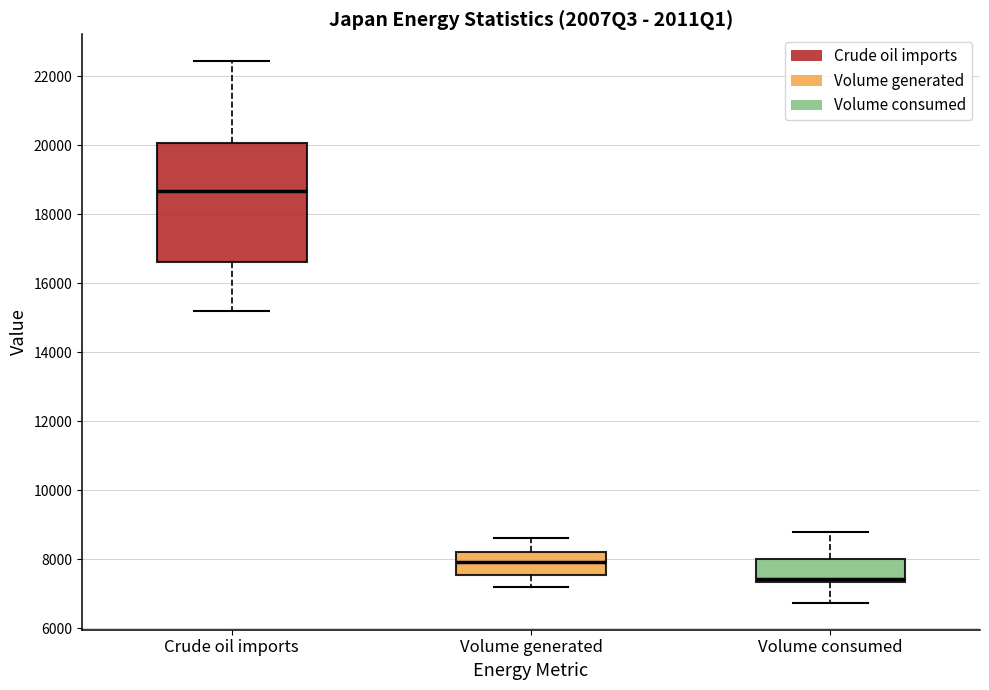

Where does the lower whisker of the box for Volume generated end on the y-axis? The values are not printed on the chart, so give them approximately, as read against the axis.

7200